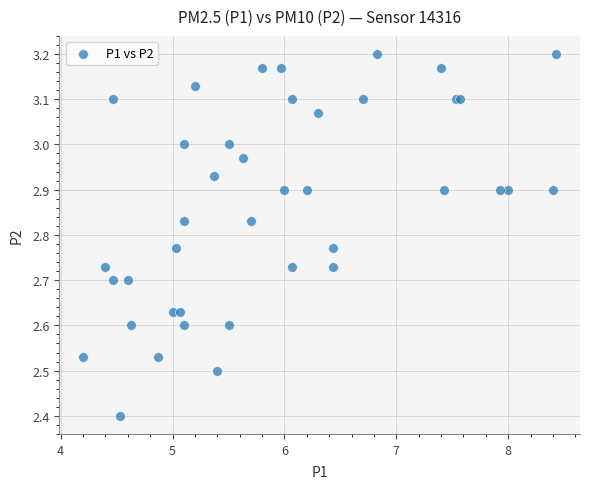

What Y value in the scatter plot is closest to 2?

2.4